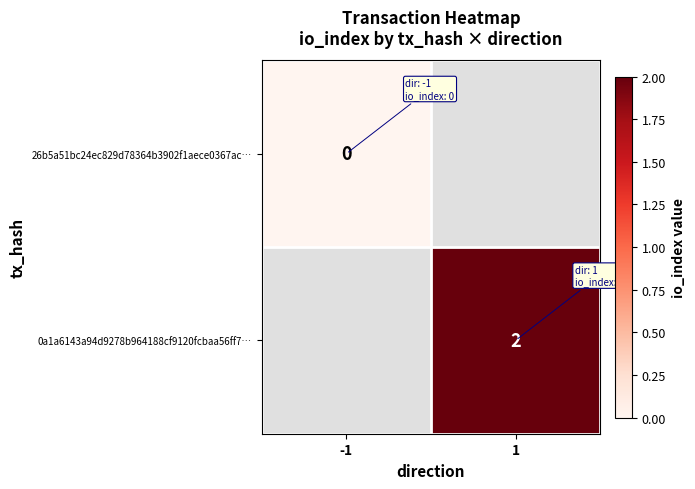

The 0a1a6143a94d9278b964188cf9120fcbaa56ff7… series shows 2 at 1. True or false?

True